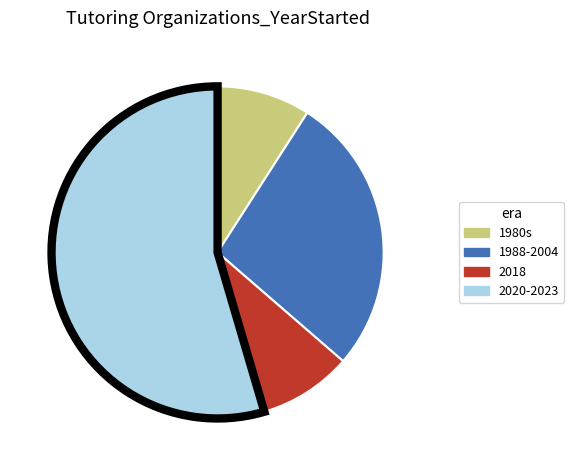

Is there any slice that represents more than half of the pie?

Yes